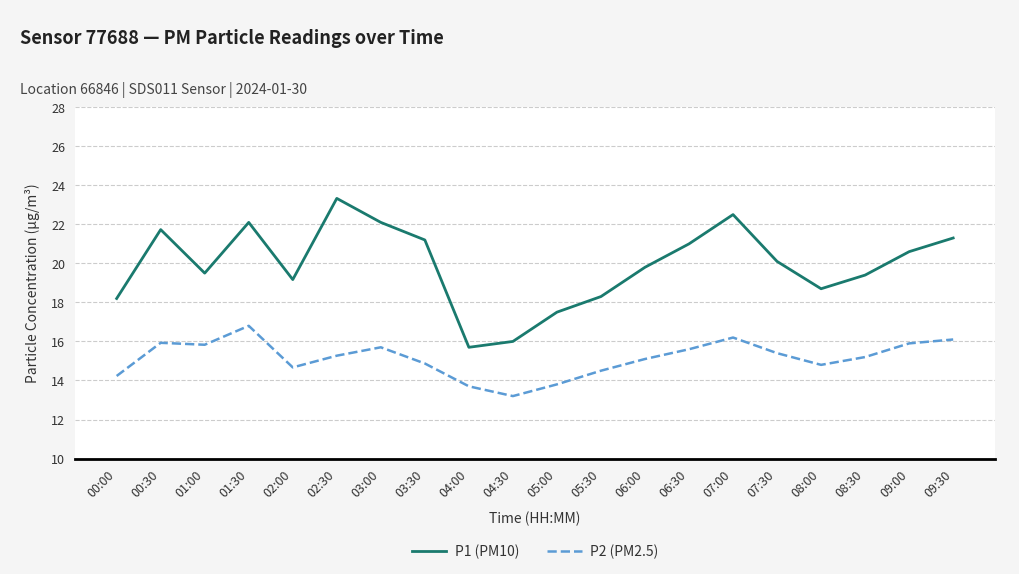

Is it true that P1 (PM10) equals 24.7 at 04:30?

False